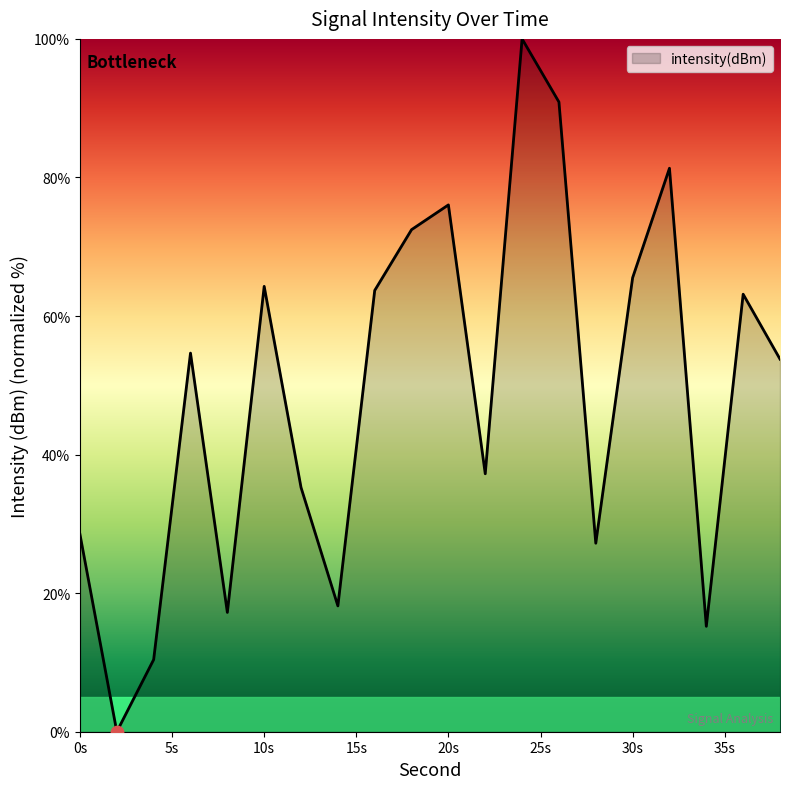

What is the difference between the maximum and minimum values?

100.0